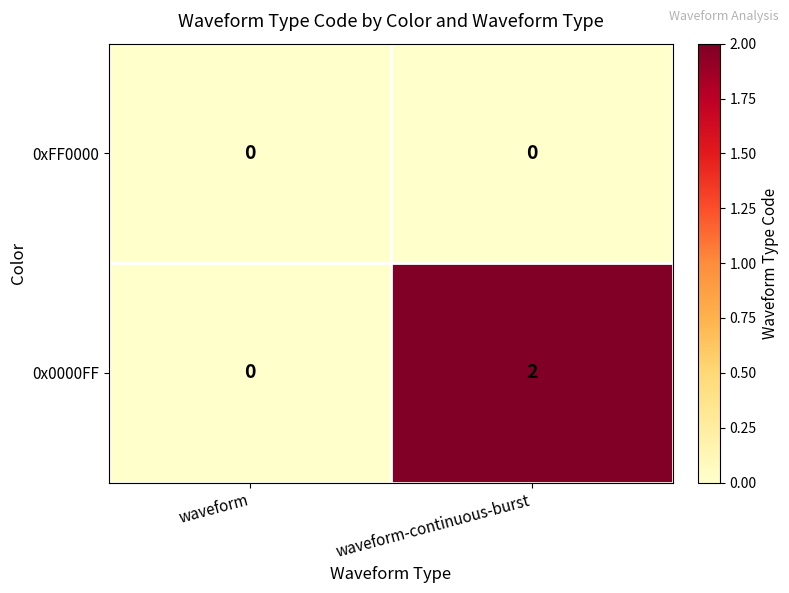

Reading right to left, list all the values displayed in this chart.

0xFF0000: waveform-continuous-burst=0	waveform=0
0x0000FF: waveform-continuous-burst=2	waveform=0